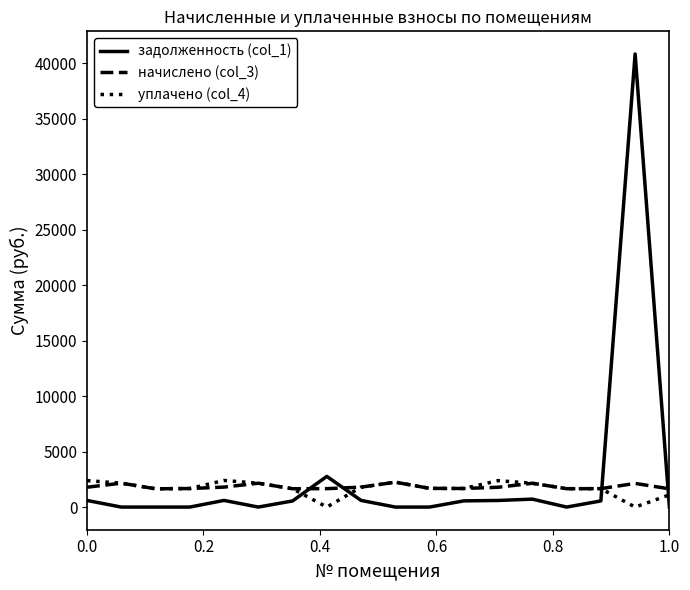

What is the lowest value of the начислено (col_3) series?

1644.4